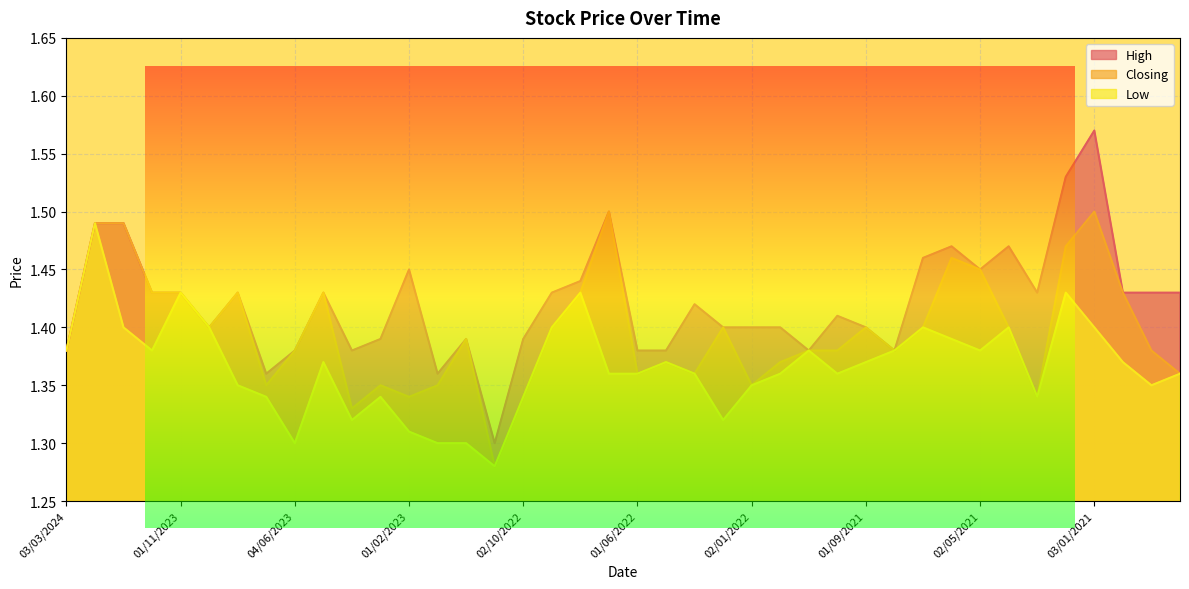

At which label is Closing closest to 1?

01/11/2022